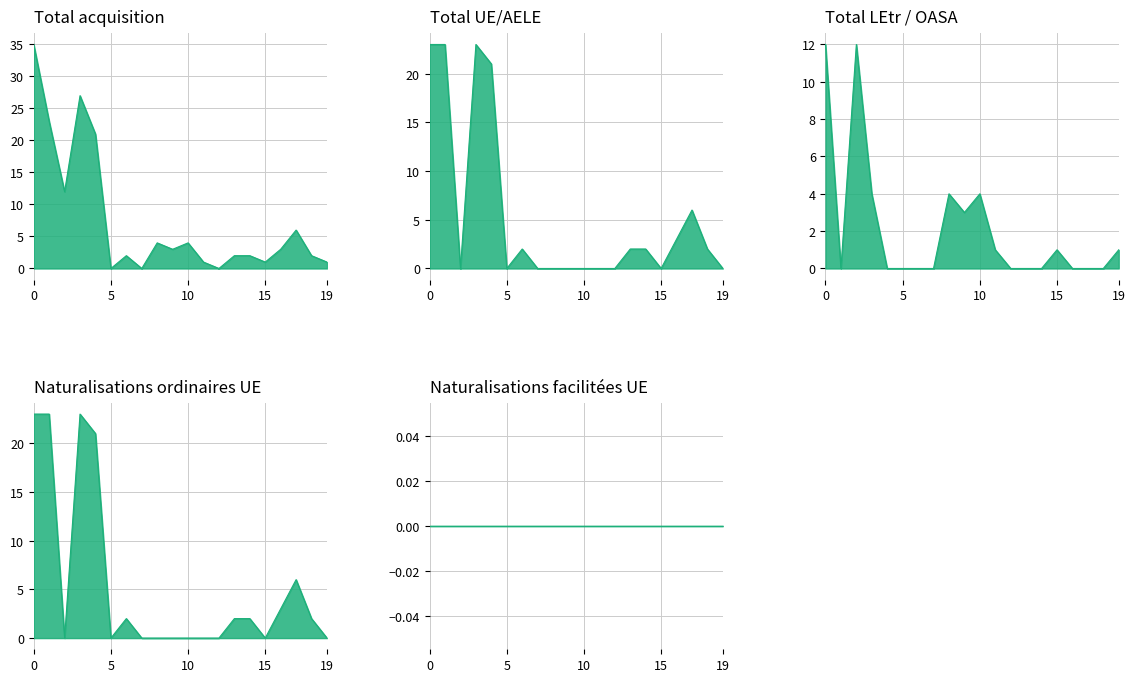

What is the sum of all Total LEtr / OASA values?

42